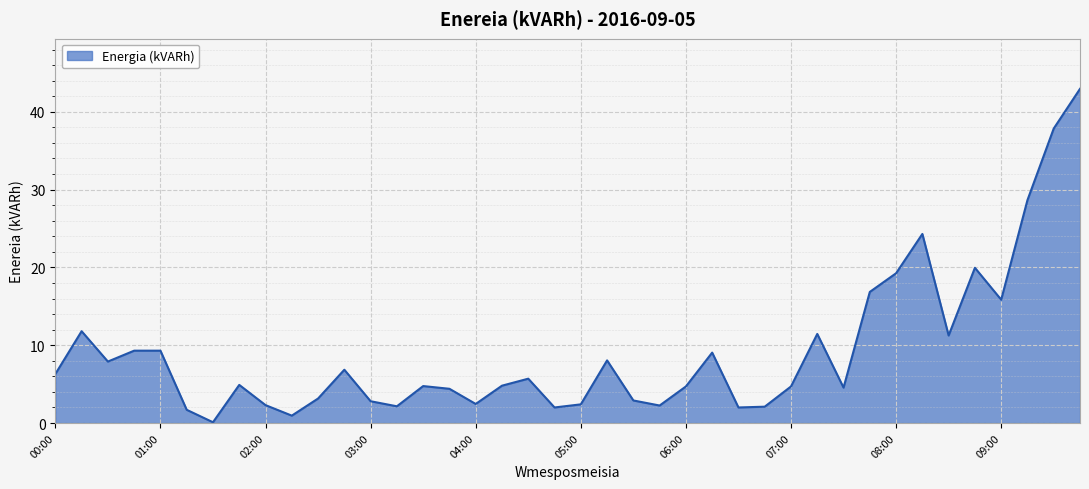

What is the difference between the second highest and second lowest values?

36.9